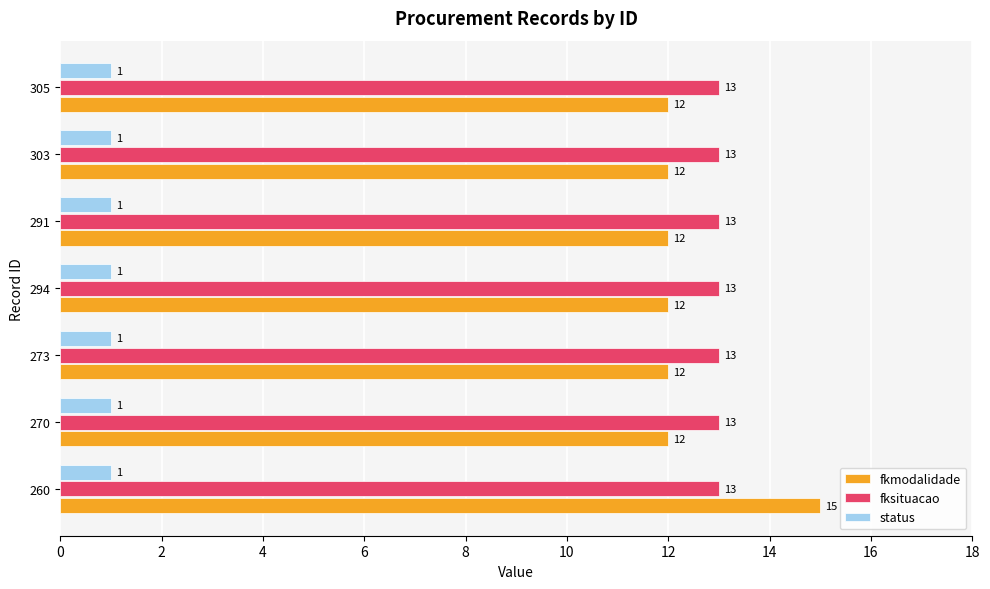

What are all the series names shown in the legend?

fkmodalidade, fksituacao, status